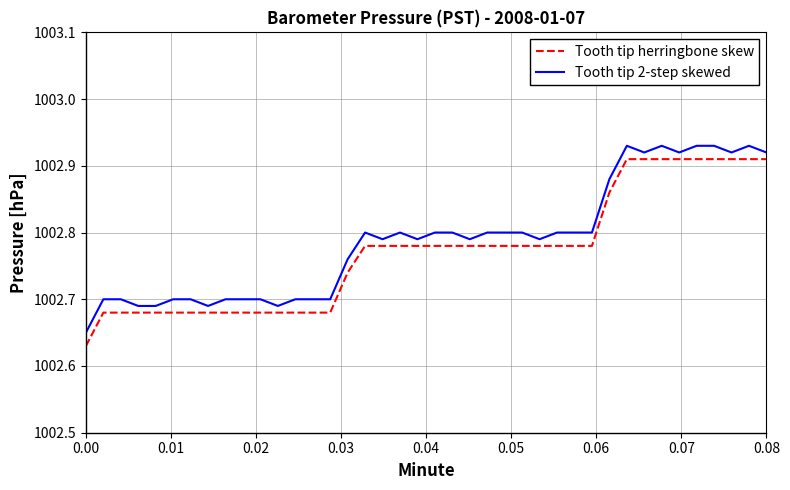

What is the difference between the second highest and second lowest values in the Tooth tip 2-step skewed series?

0.2